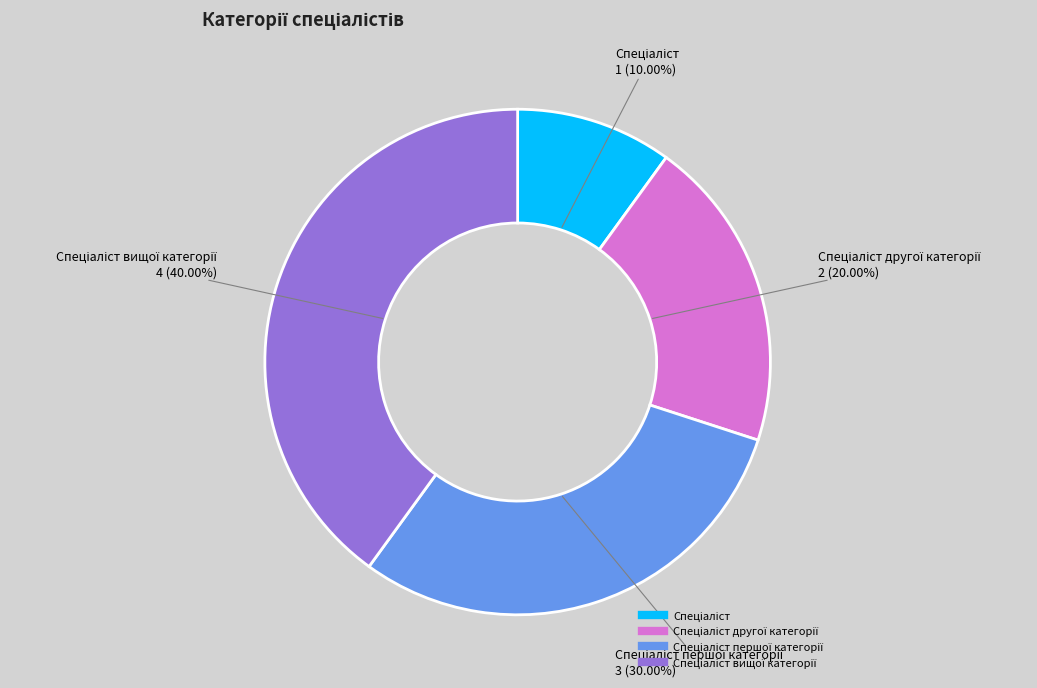

Is there any slice that represents more than half of the pie?

No